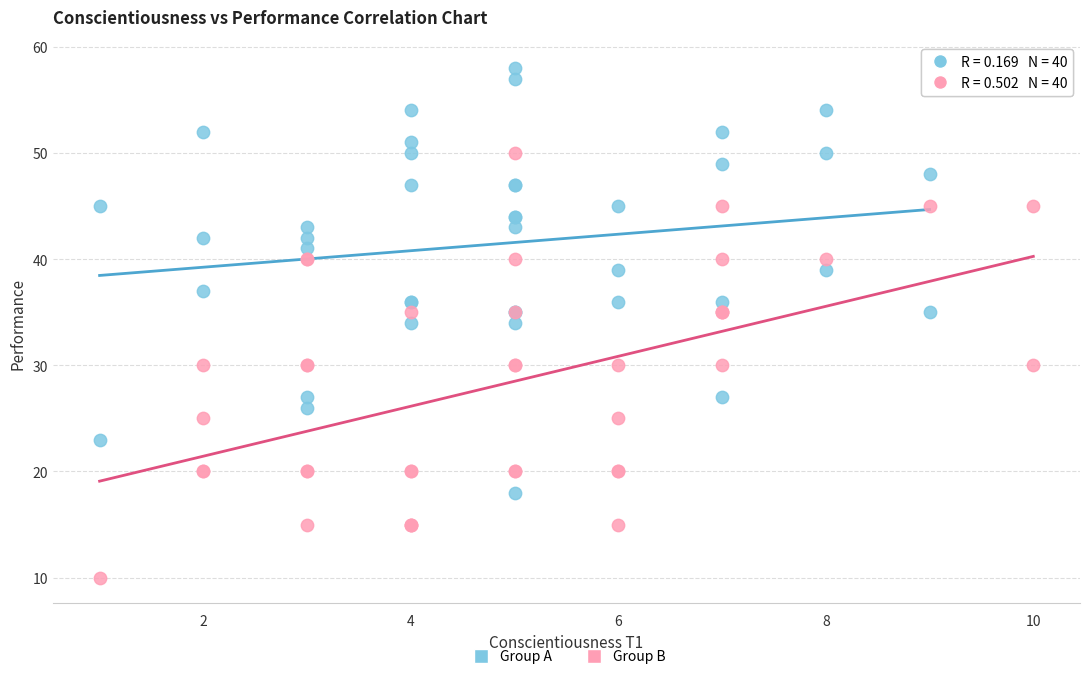

Which series contains the highest Y value?

Group A